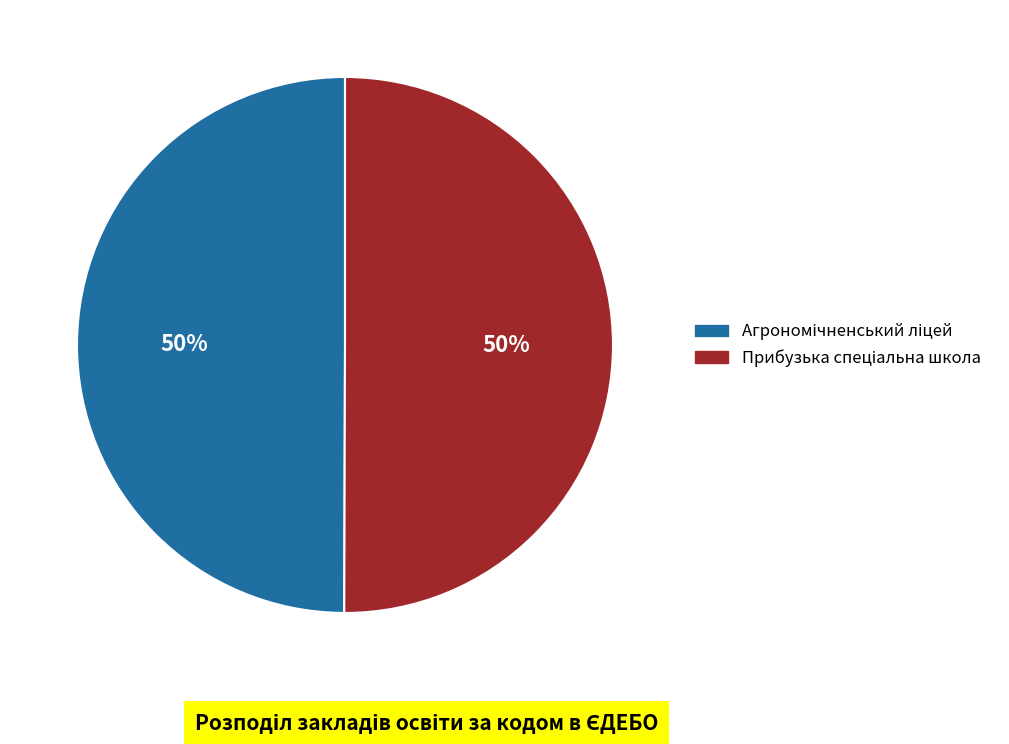

To the nearest percent, what is the average slice percentage?

50%